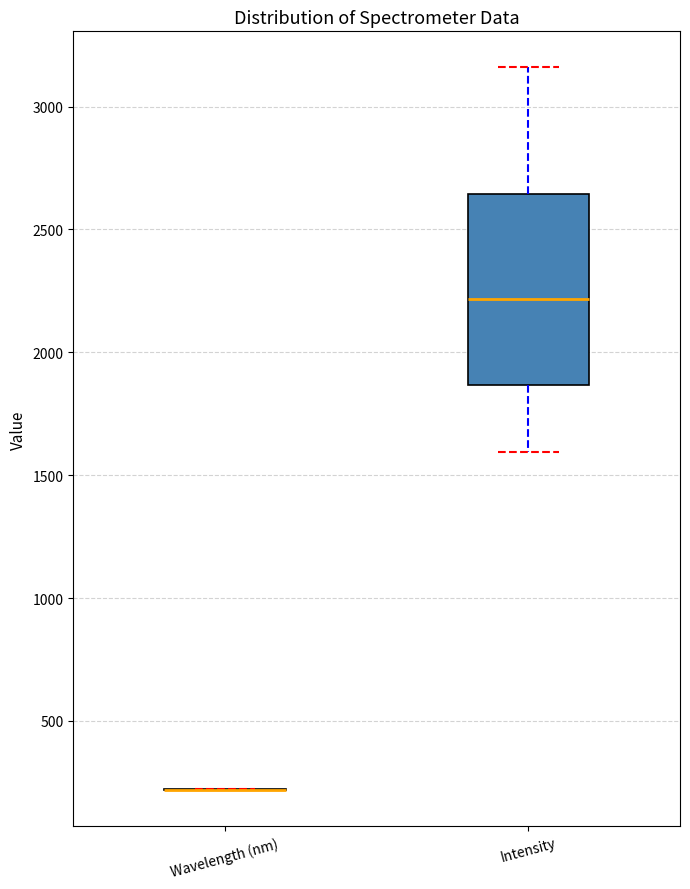

Comparing the boxes themselves (not the whiskers), which one is the tallest?

Intensity